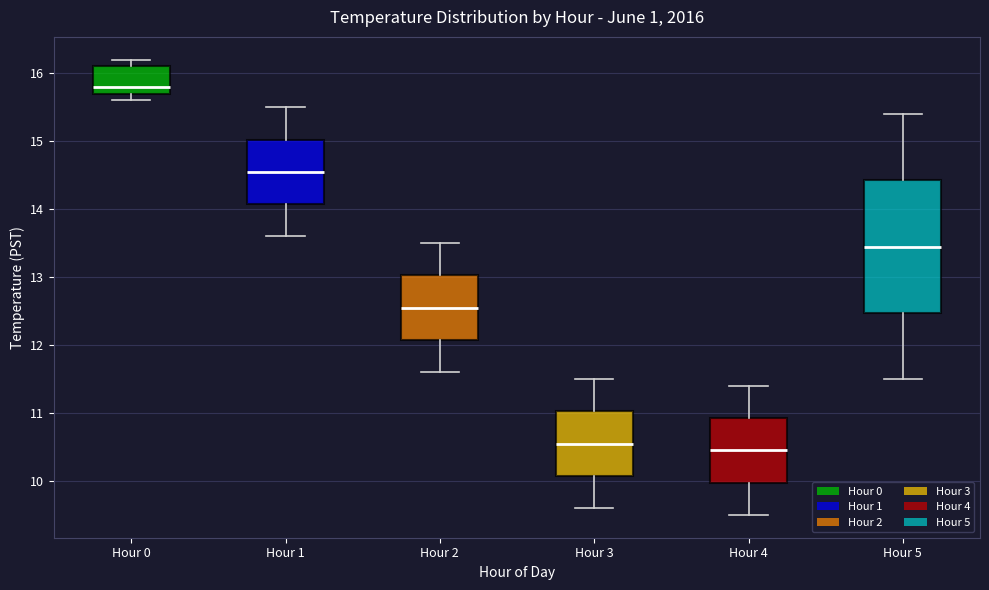

Reading left to right, read every box against the y-axis: the position of its median line, the range the box covers, and the ends of its whiskers. The values are not printed on the chart, so give them approximately, as read against the axis.

Hour 0: median 15.8, box 15.7 to 16.1, whiskers 15.6 to 16.2
Hour 1: median 14.6, box 14.1 to 15.0, whiskers 13.6 to 15.5
Hour 2: median 12.6, box 12.1 to 13.0, whiskers 11.6 to 13.5
Hour 3: median 10.6, box 10.1 to 11.0, whiskers 9.6 to 11.5
Hour 4: median 10.5, box 10.0 to 10.9, whiskers 9.5 to 11.4
Hour 5: median 13.5, box 12.5 to 14.4, whiskers 11.5 to 15.4